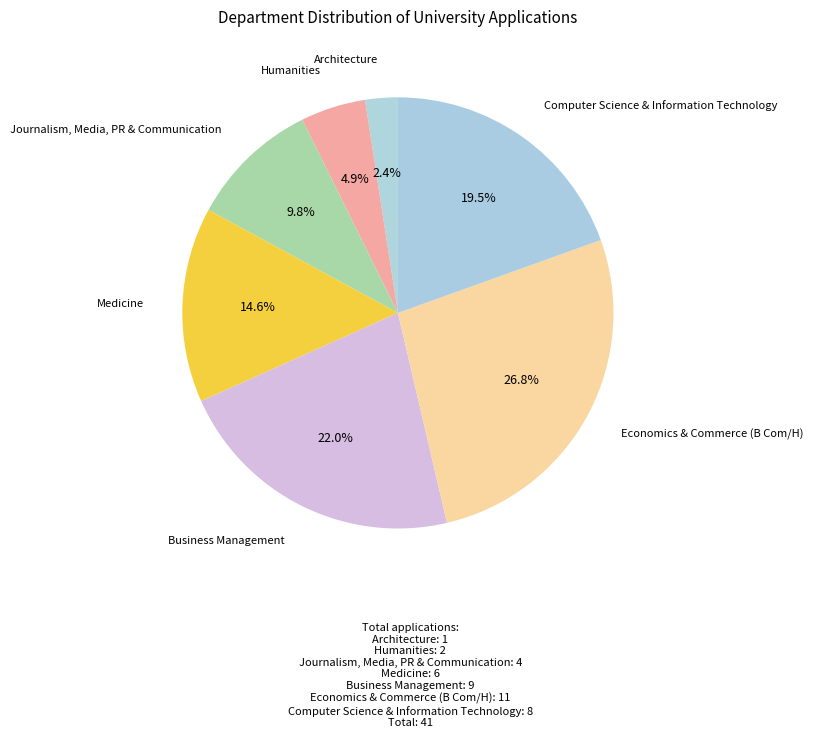

The Economics & Commerce (B Com/H) slice represents 27% of the pie. True or false?

True